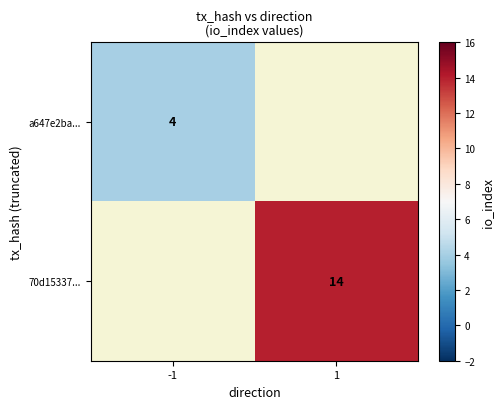

The 70d15337... series shows 14 at 1. True or false?

True